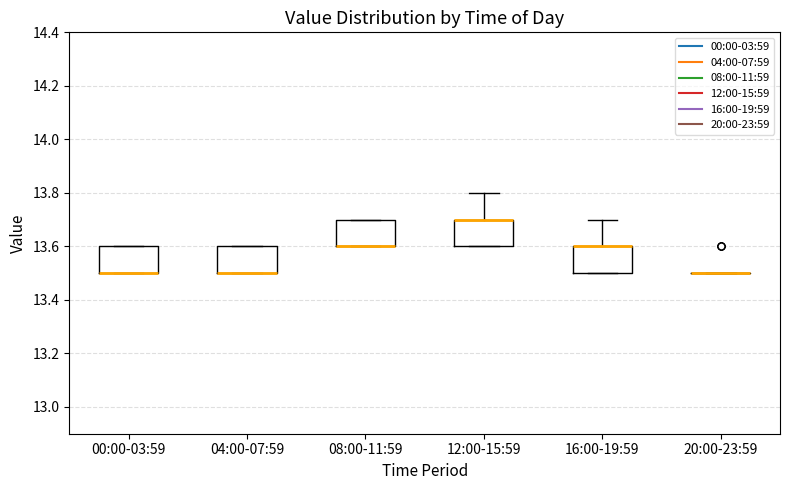

Where is the upper edge of the box for 04:00-07:59 on the y-axis? The values are not printed on the chart, so give them approximately, as read against the axis.

13.6